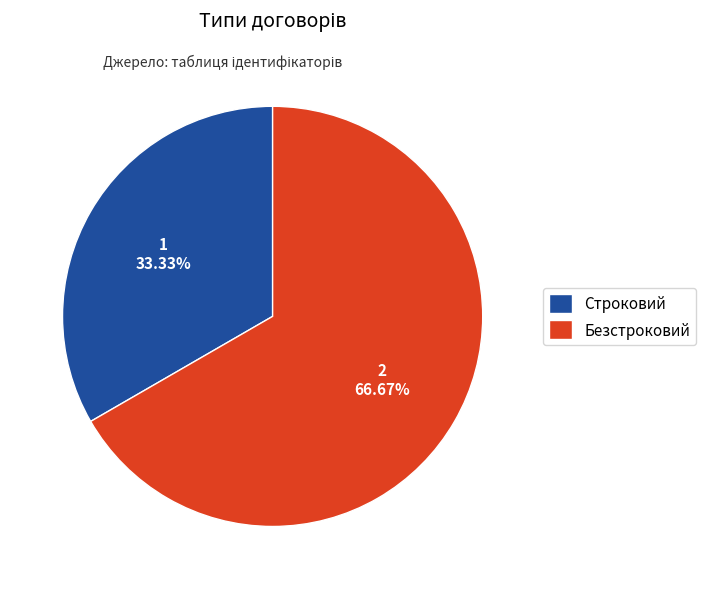

To the nearest percent, what percentage of the pie is Строковий?

33%